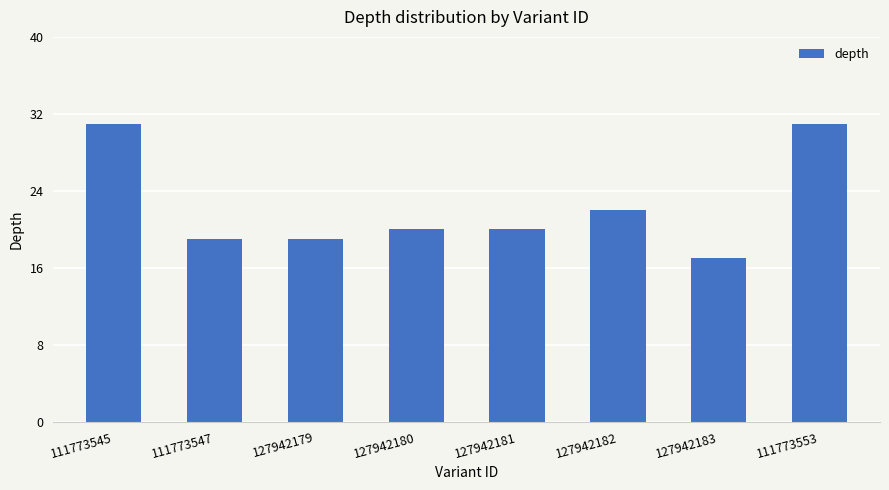

Which label corresponds to the smallest value in the chart?

127942183